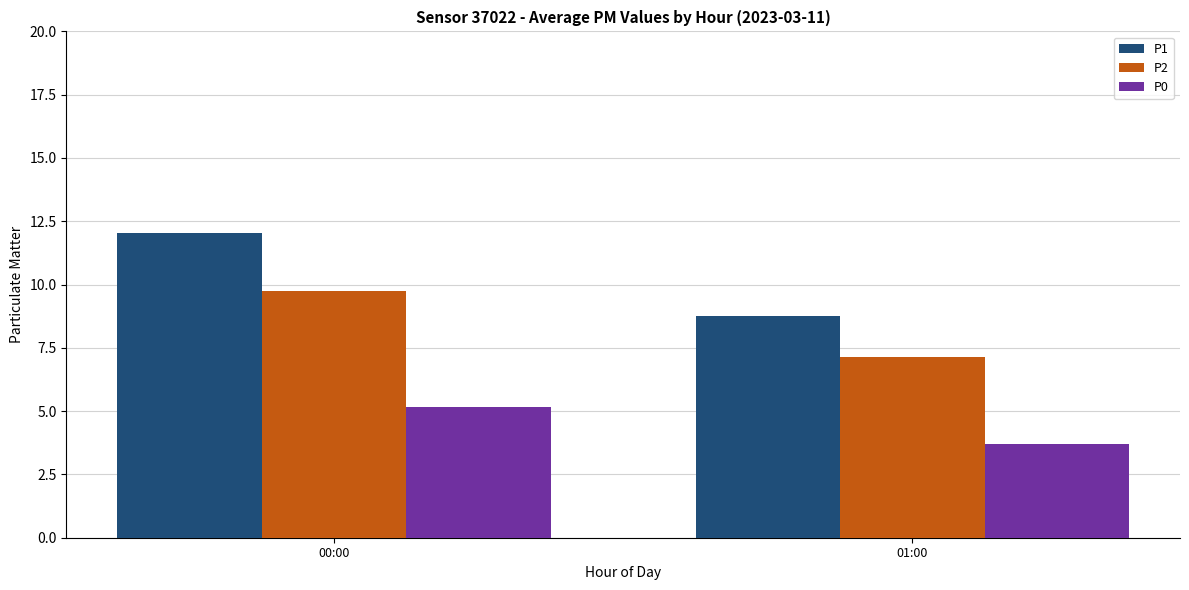

How many data points in P1 are above 12?

1